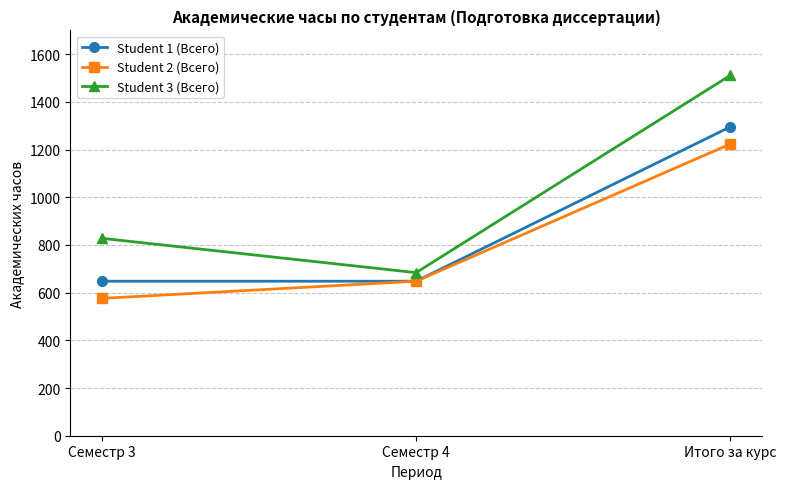

Which series has the widest spread of values?

Student 3 (Всего)